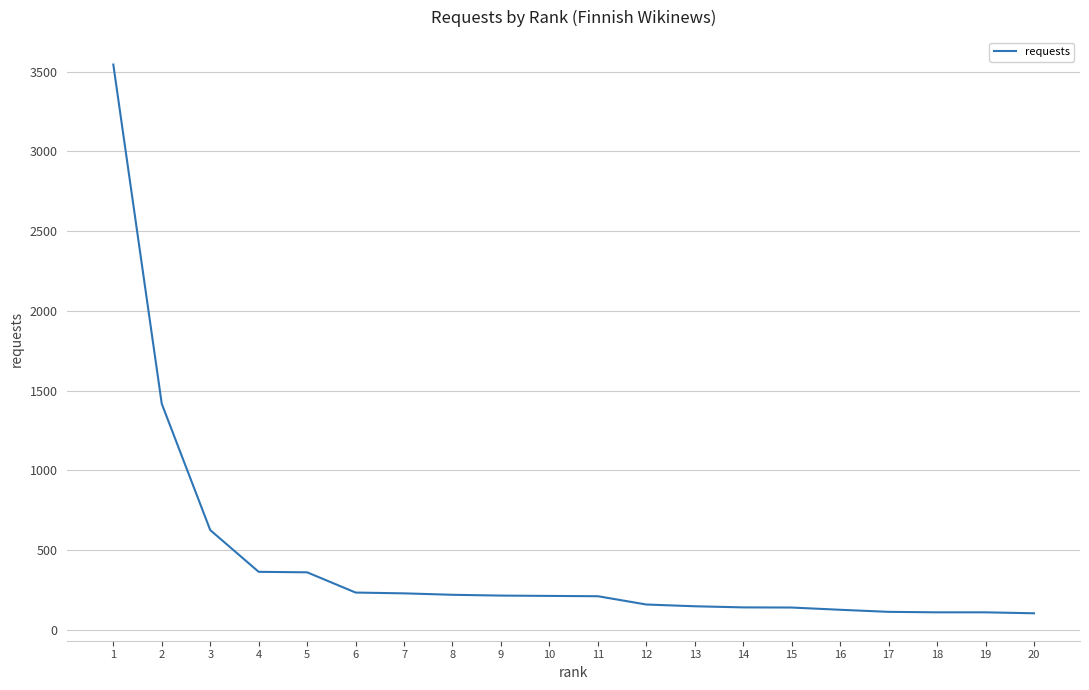

What is the difference between the values at 19 and 2?

1308